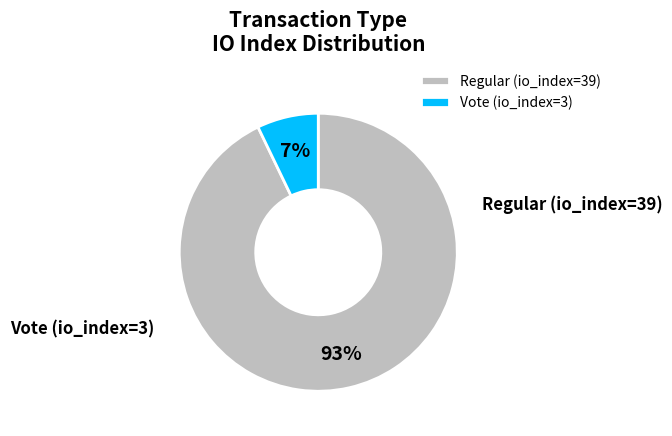

Is there any slice that represents more than half of the pie?

Yes